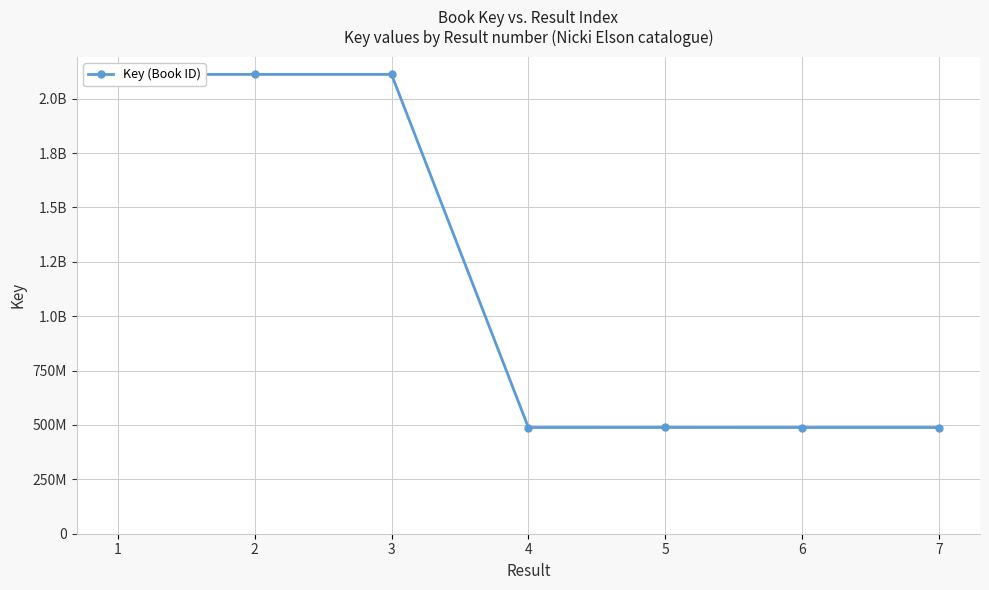

What is the minimum value shown in the chart?

488327190